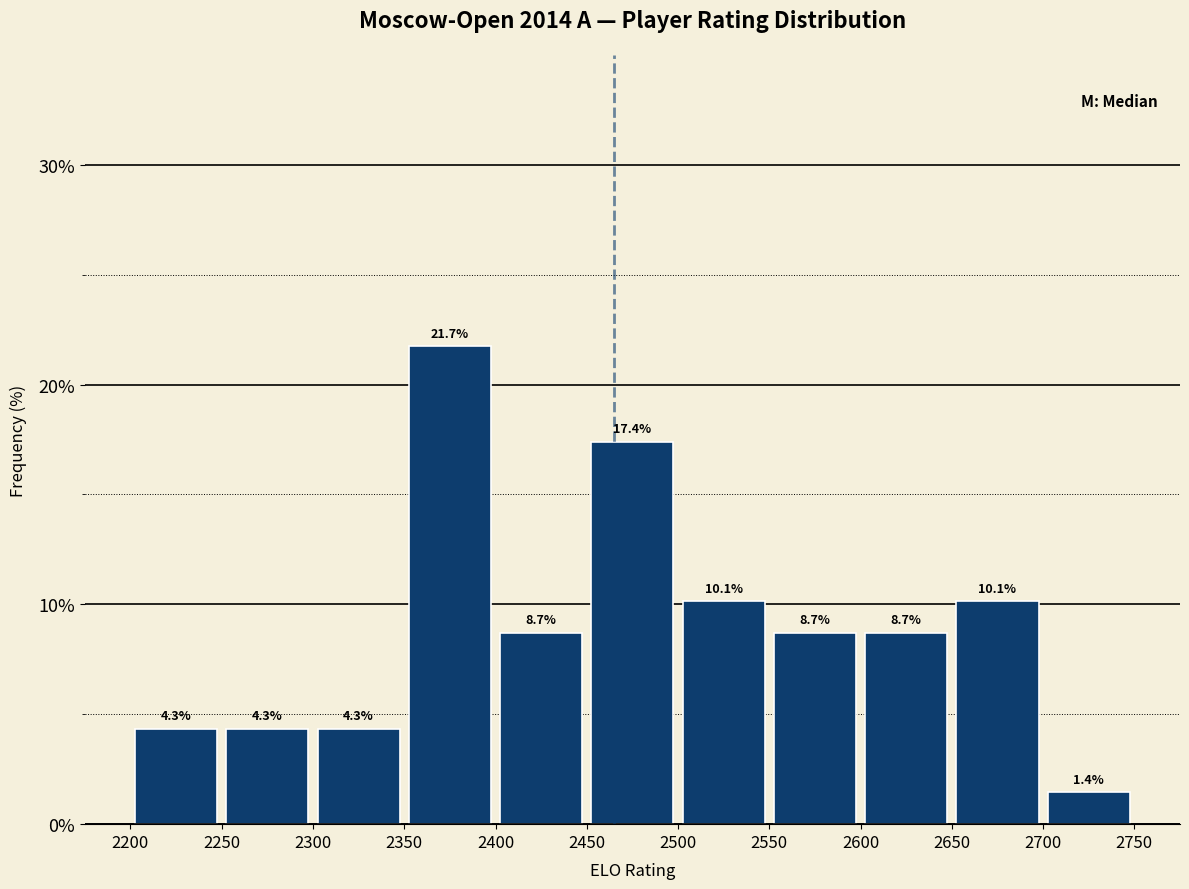

What is the height of the bar covering 2600 to 2650 on the x-axis?

8.7